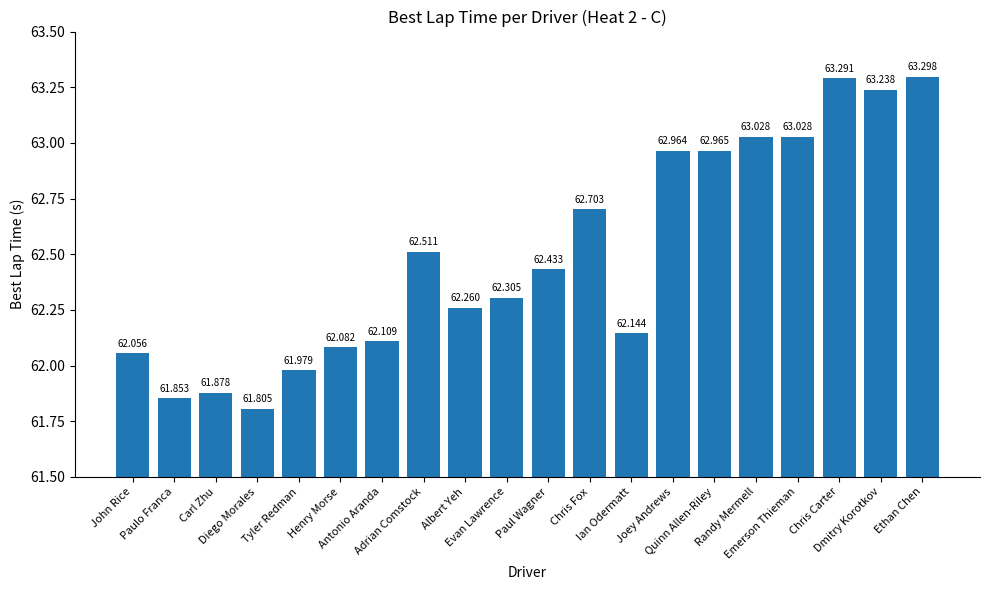

The chart shows a value of 63.0 at Emerson Thieman. True or false?

True